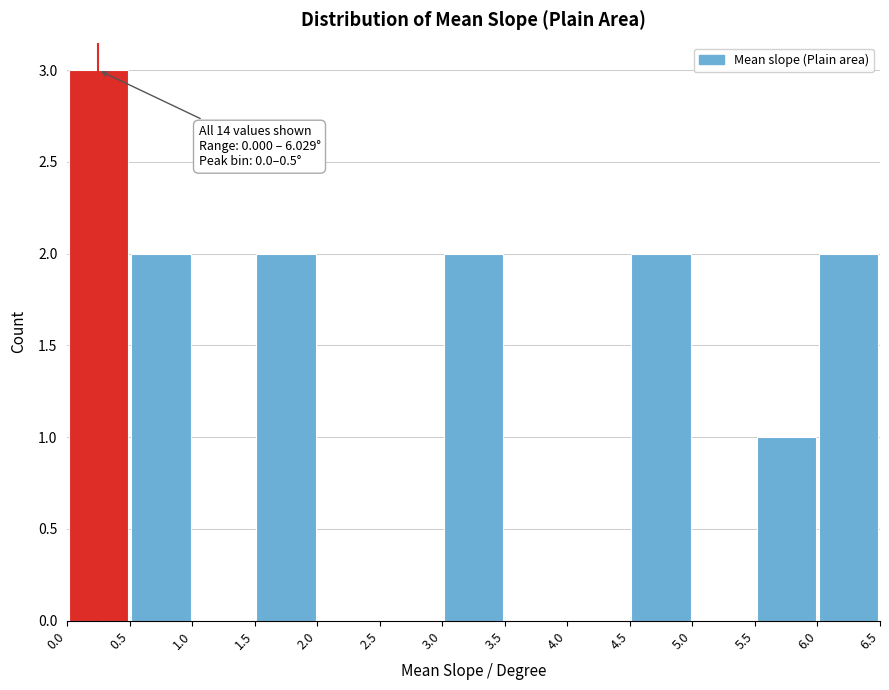

Which range on the x-axis has the tallest bar?

0.0 to 0.5